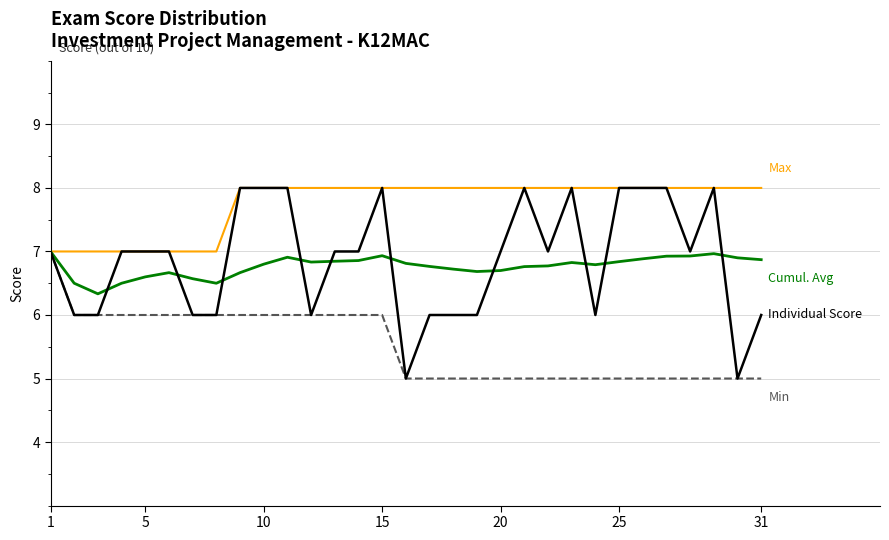

What is the greatest value displayed?

8.0